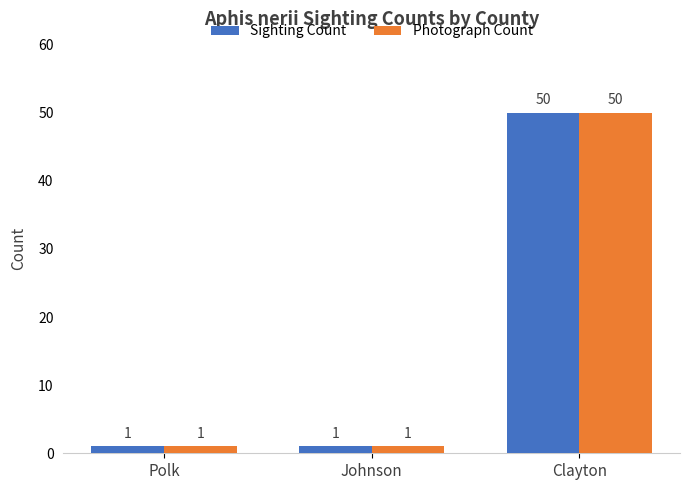

What is the label of the 1st bar from the right?

Clayton